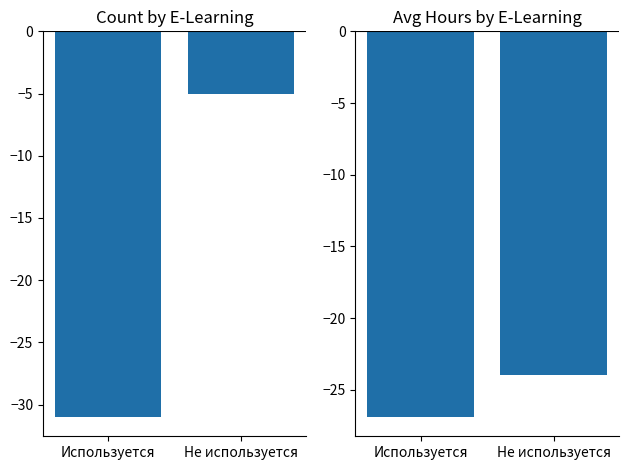

Count the number of data series in this chart.

2